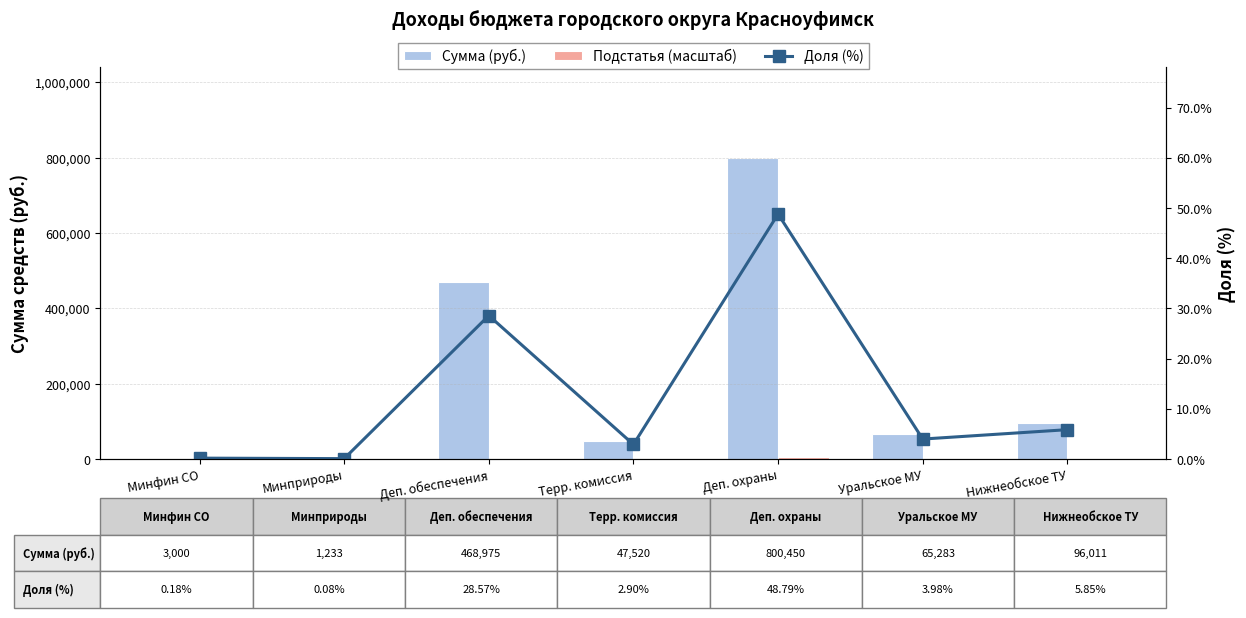

Reading left to right, extract all data points from this chart.

Сумма (руб.): Минфин СО=3000.0	Минприроды=1233.0	Деп. обеспечения=468975.0	Терр. комиссия=47520.0	Деп. охраны=800450.0	Уральское МУ=65283.0	Нижнеобское ТУ=96011.0
Подстатья (масштаб): Минфин СО=18.0	Минприроды=8.0	Деп. обеспечения=2857.0	Терр. комиссия=290.0	Деп. охраны=4879.0	Уральское МУ=398.0	Нижнеобское ТУ=585.0
Доля (%): Минфин СО=0.2	Минприроды=0.1	Деп. обеспечения=28.6	Терр. комиссия=2.9	Деп. охраны=48.8	Уральское МУ=4.0	Нижнеобское ТУ=5.8